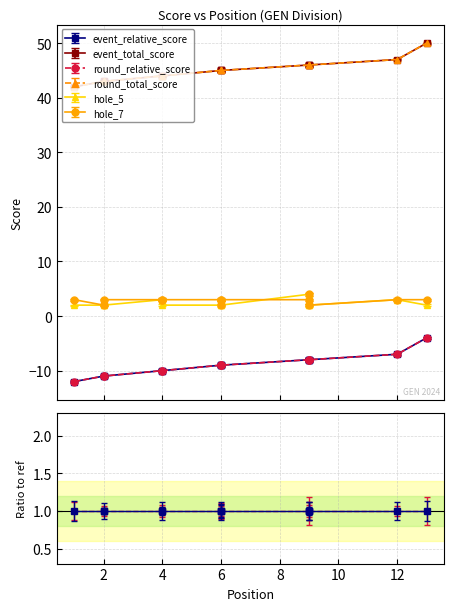

What is the average value of the event_relative_score series?

-9